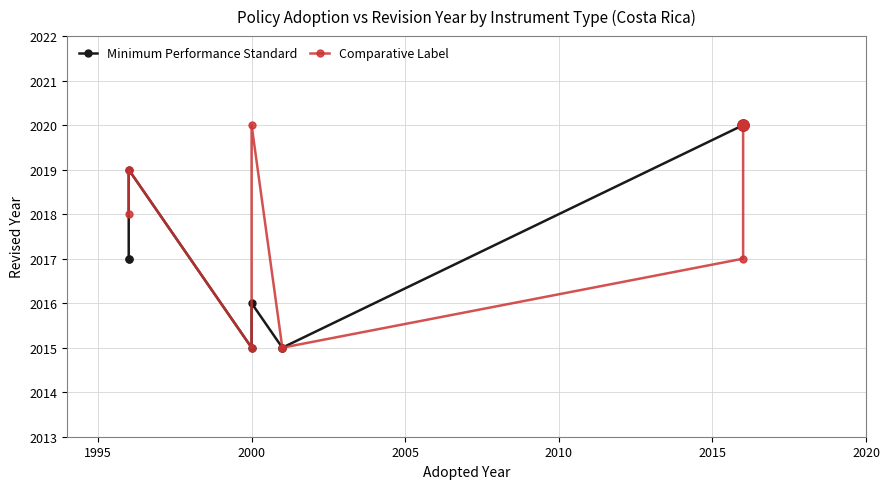

After their last crossing, which series has the higher values: Comparative Label or Minimum Performance Standard?

Minimum Performance Standard